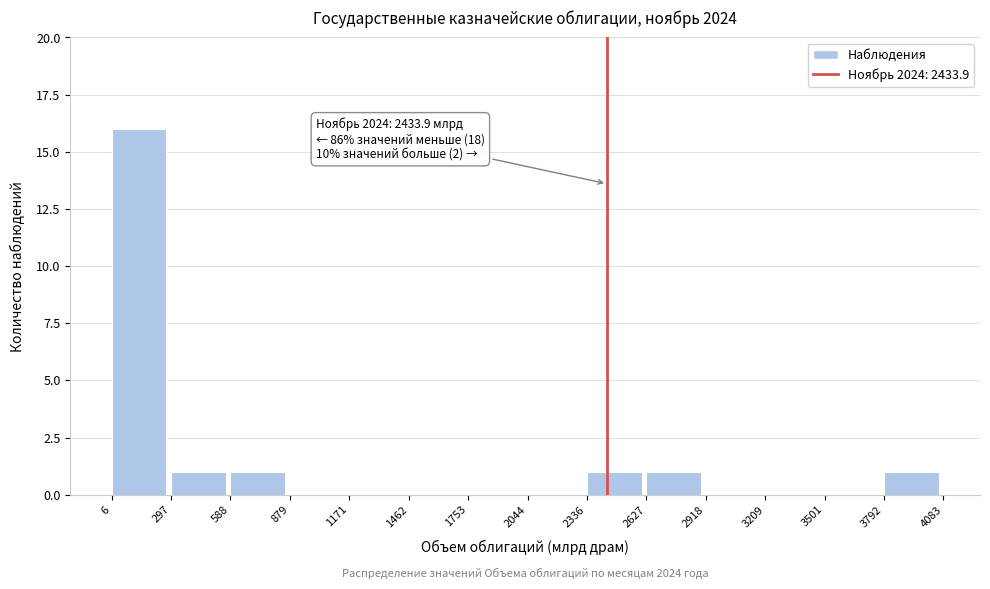

Which range on the x-axis has the tallest bar?

6 to 297